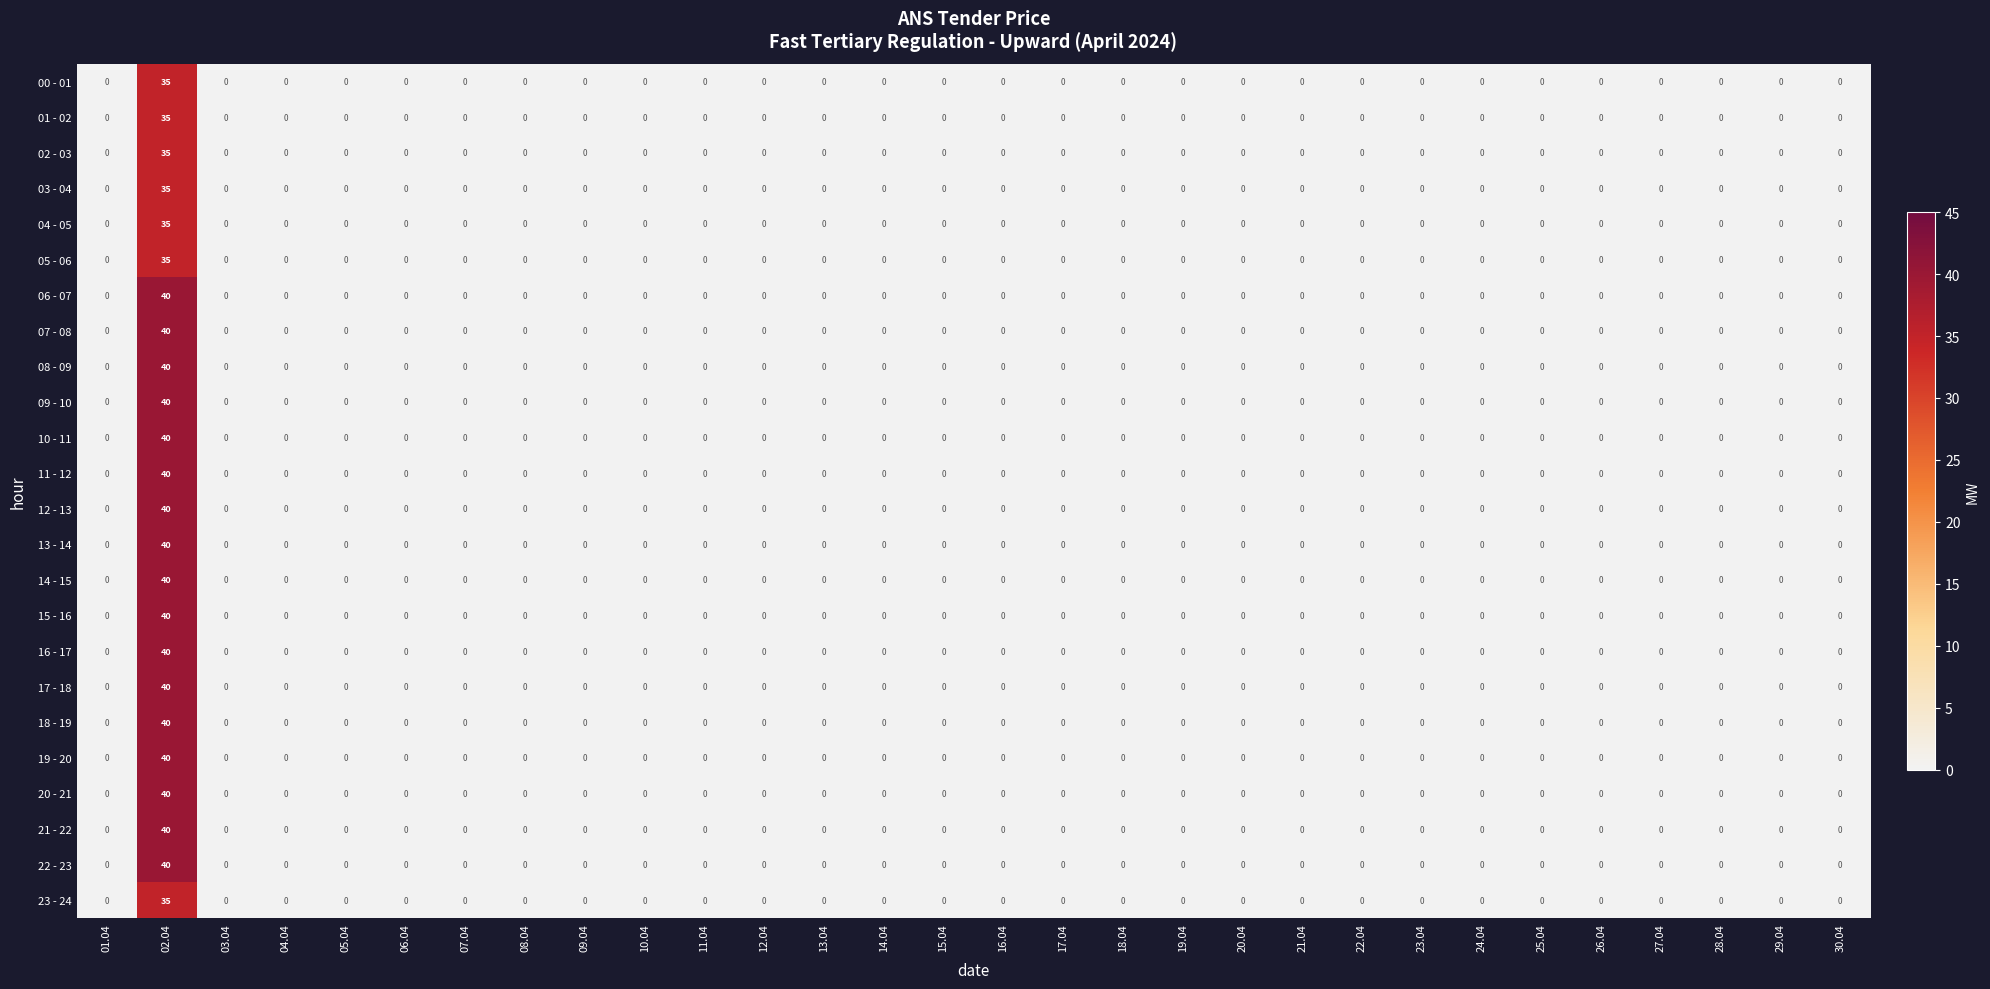

At which category is the sum across all series the highest?

02.04